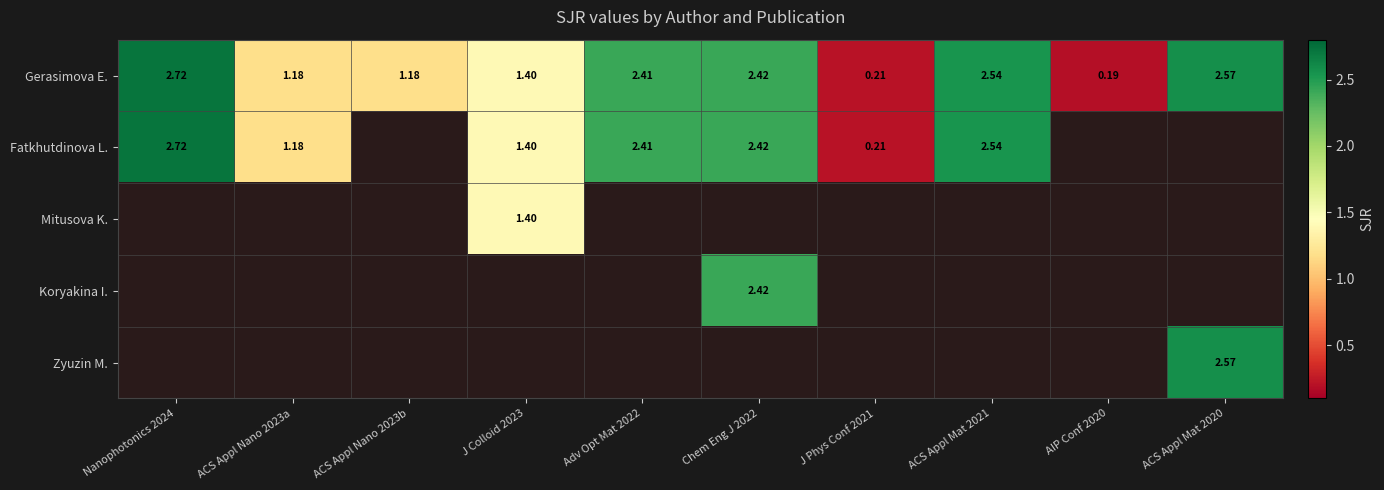

Which series has the largest total across all categories?

Gerasimova E.